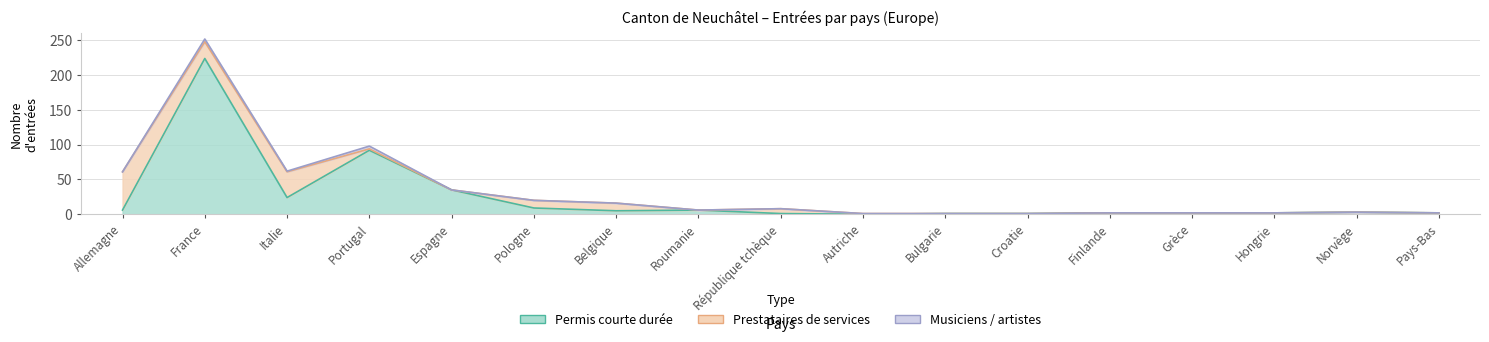

At how many categories does at least one series exceed 177?

1